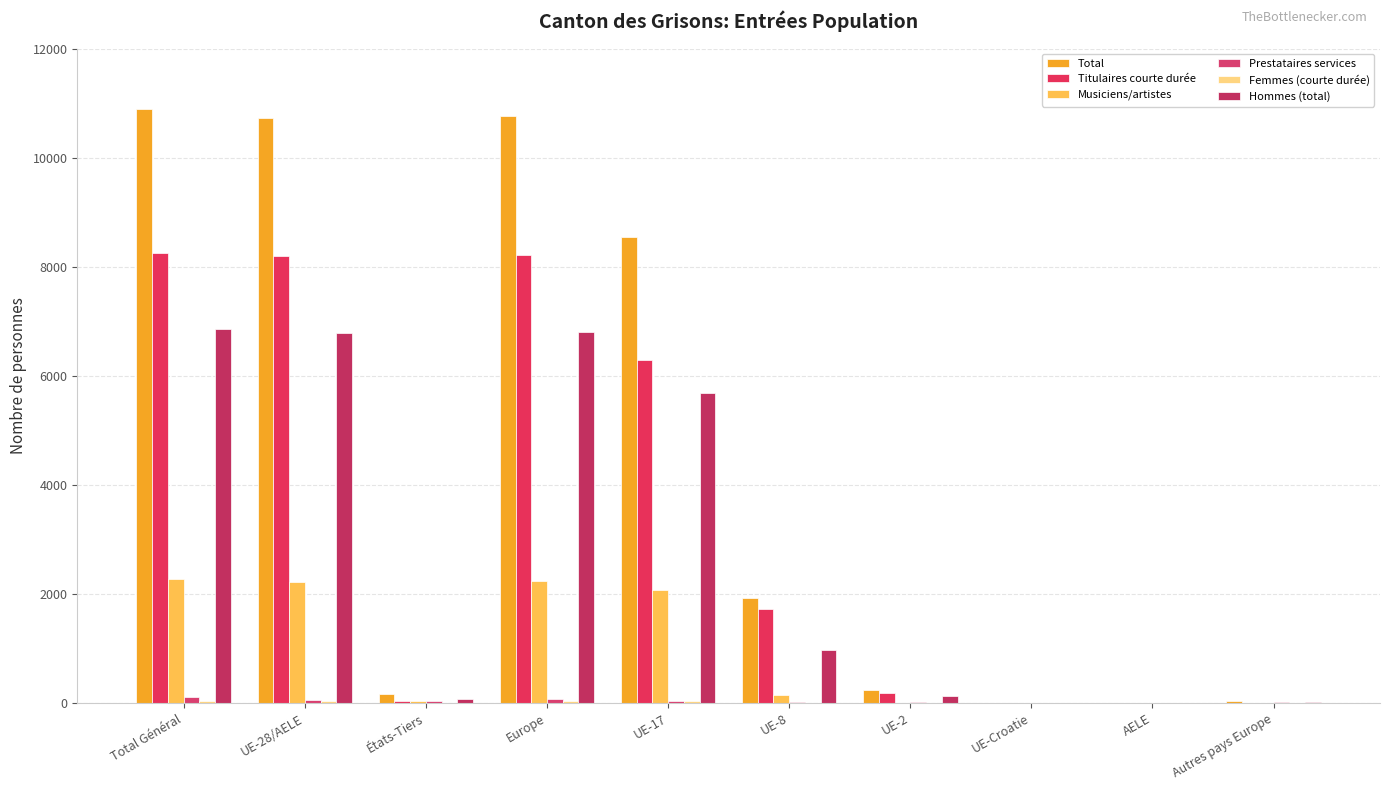

What is the average value of the Femmes (courte durée) series?

15